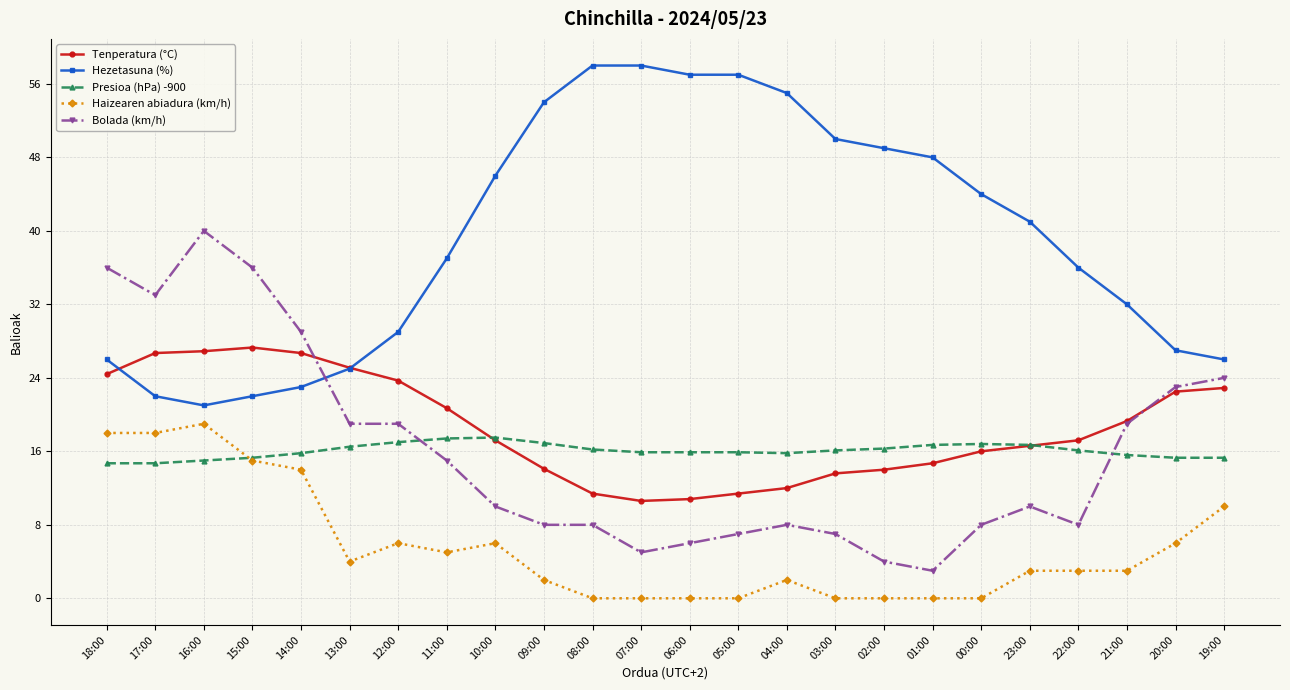

True or false: Bolada (km/h) and Haizearen abiadura (km/h) intersect in this chart.

False